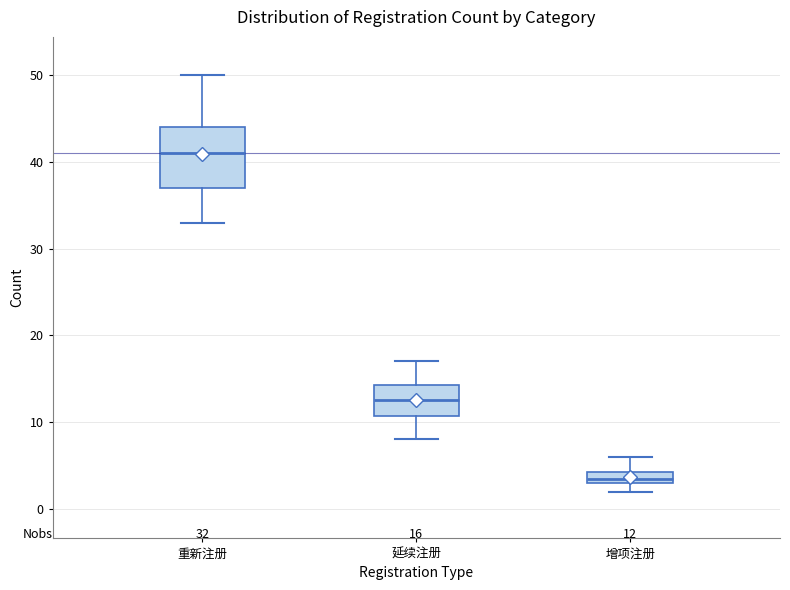

Which box has the lowest median line?

增项注册